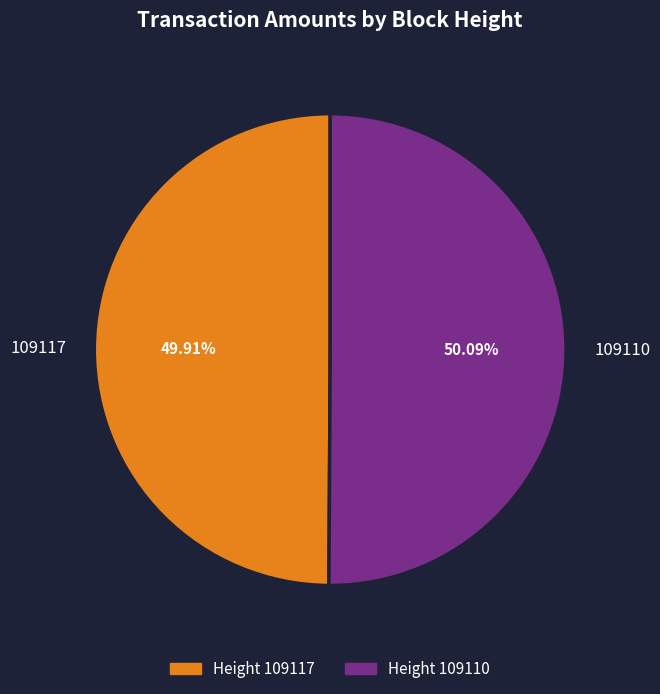

Is it true that 109110 is 50% of the pie?

True